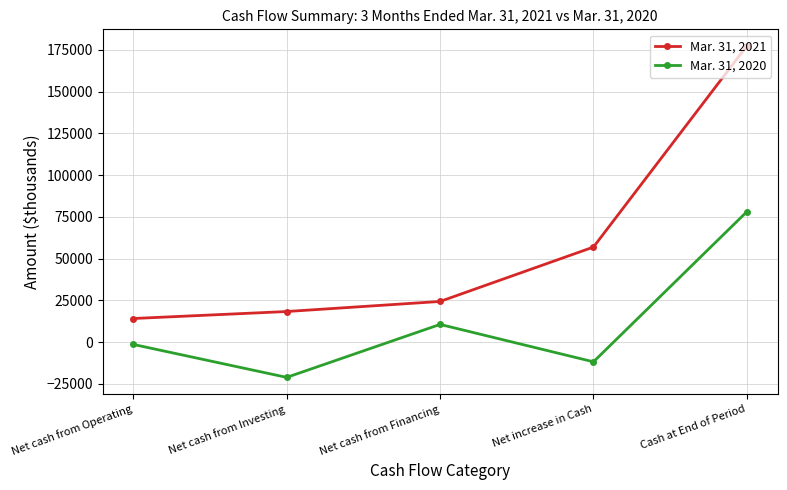

The Mar. 31, 2020 series shows 78130 at Cash at End of Period. True or false?

True